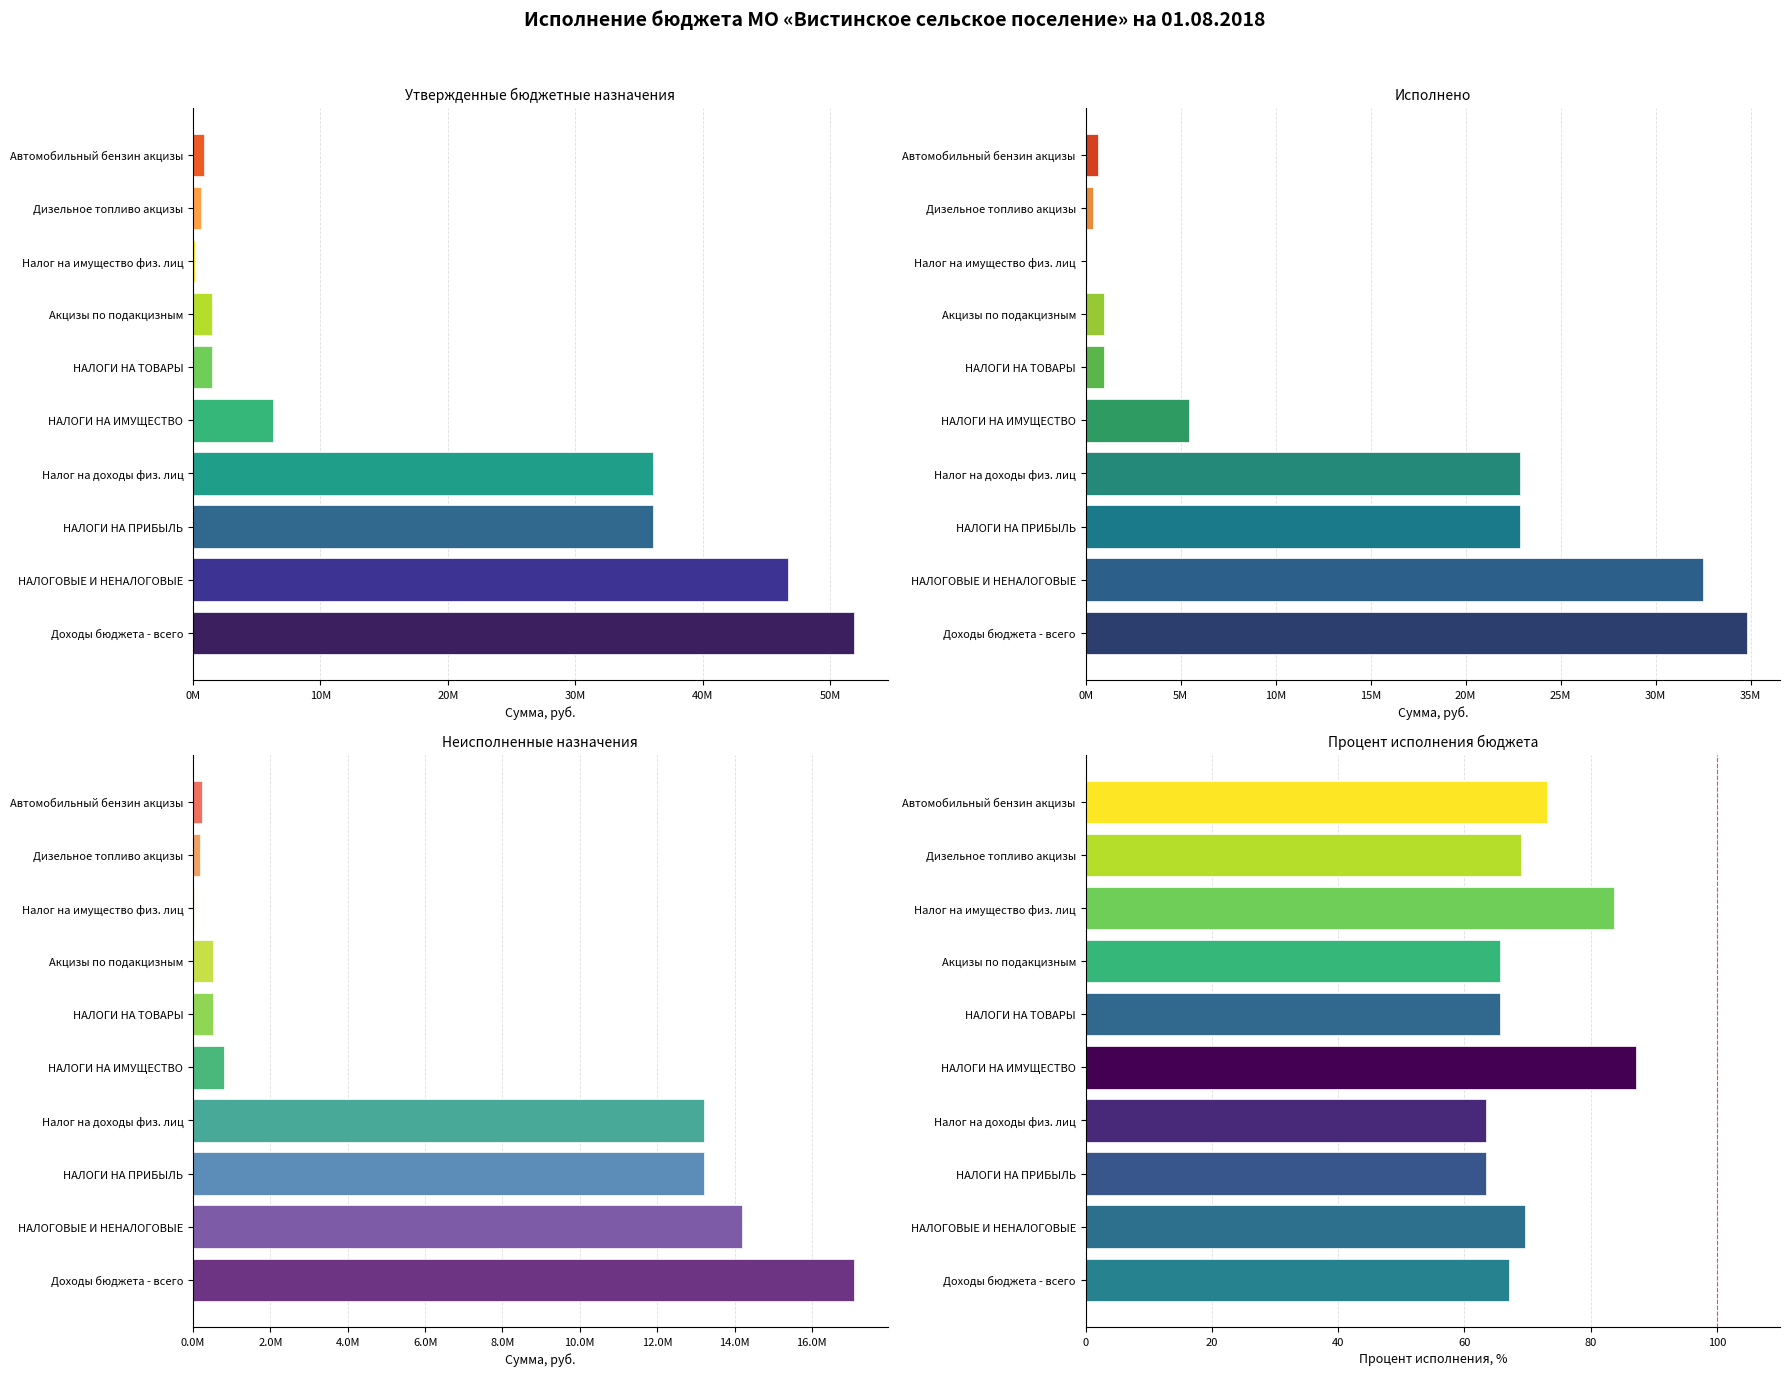

Is it true that Утвержденные назначения equals 68785.7 at Налог на имущество физ. лиц?

False